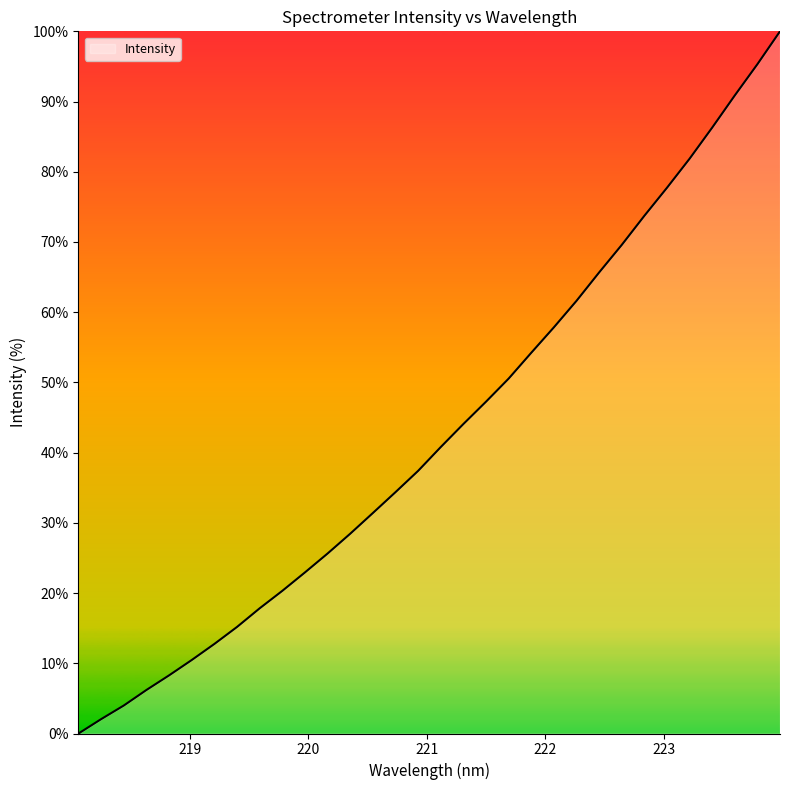

What is the difference between the maximum and minimum values?

100.0